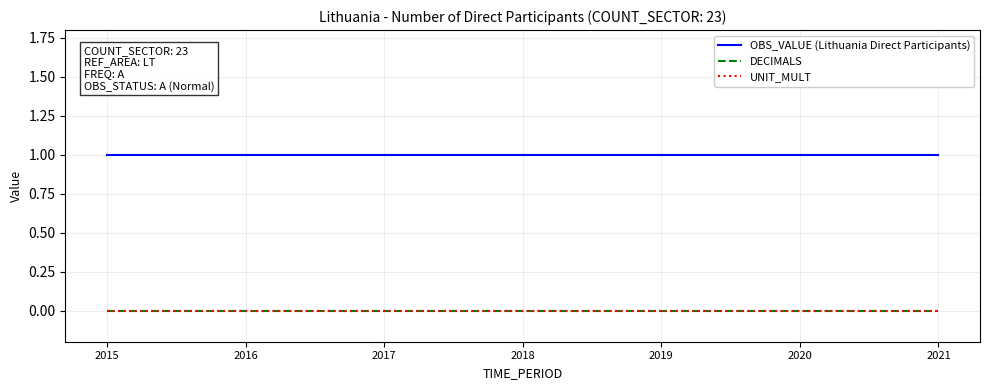

Does the chart have visible grid lines?

Yes